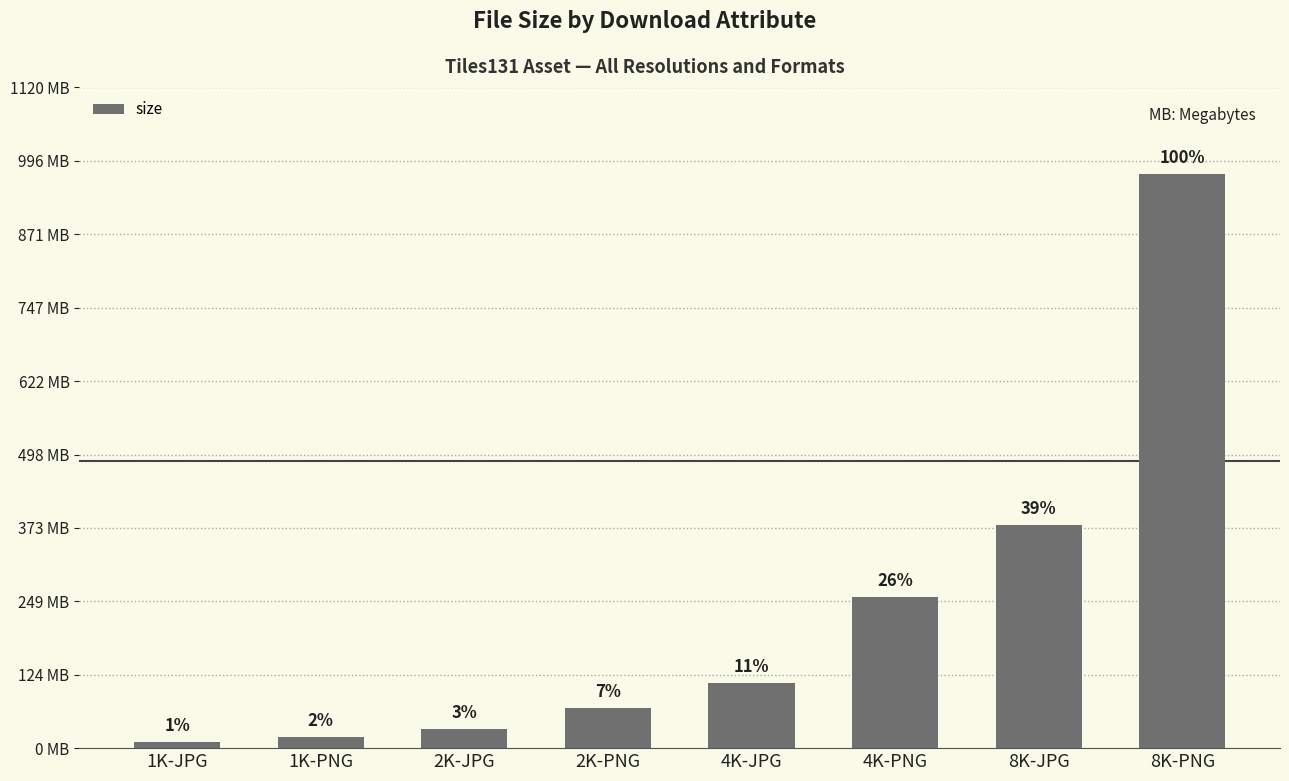

What is the smallest value displayed?

9859894